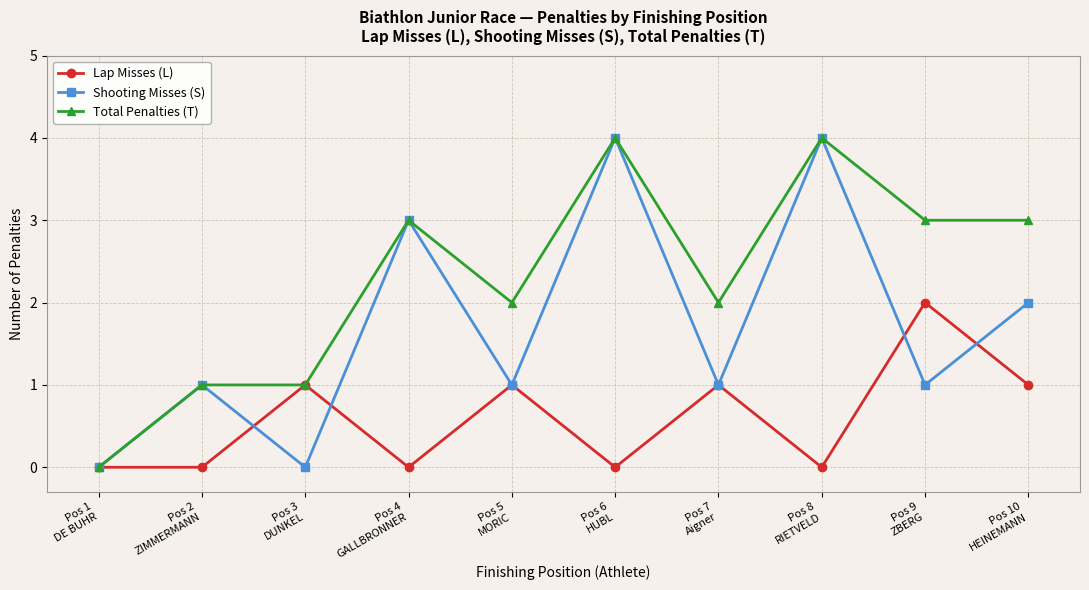

What is the maximum value for Shooting Misses (S)?

4